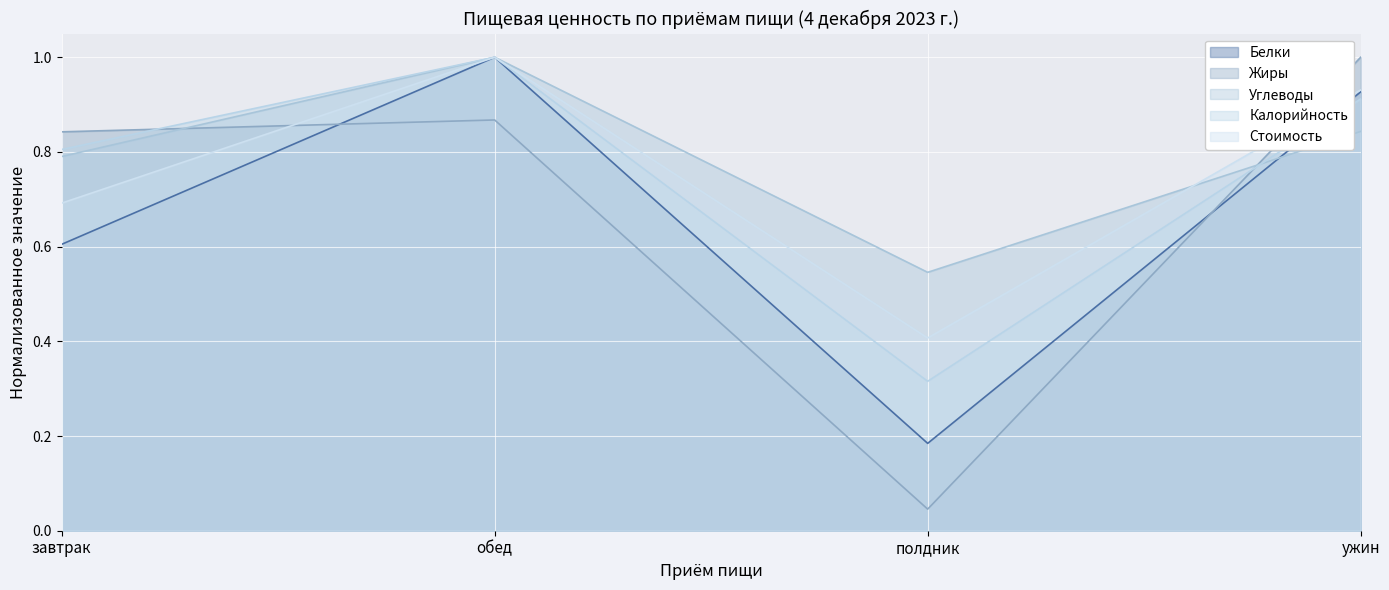

True or false: Жиры has more than 2 interior local peaks.

False